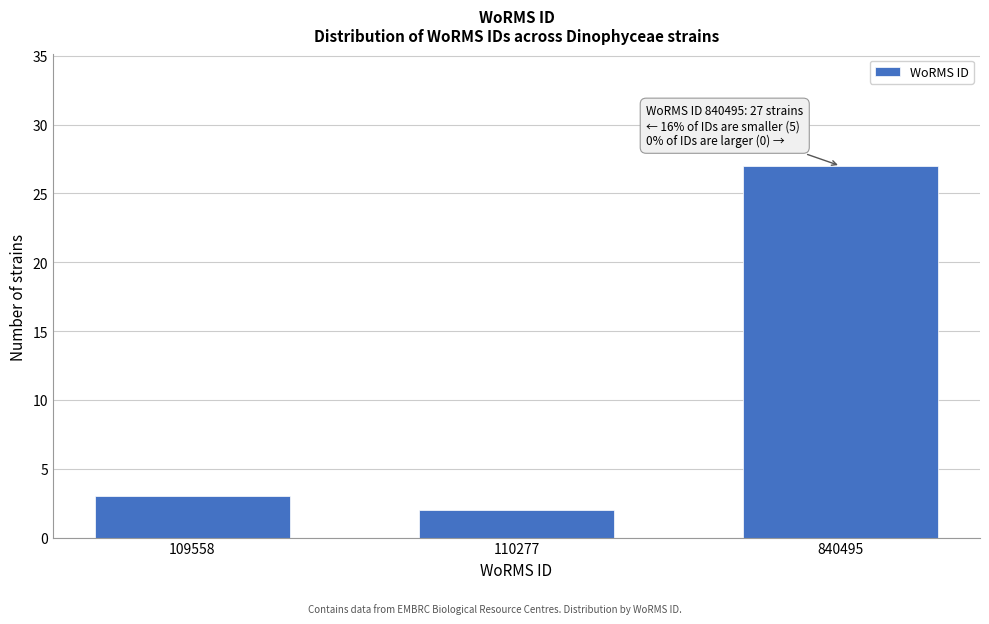

Reading left to right, what are all the values shown in this chart?

109558=3	110277=2	840495=27